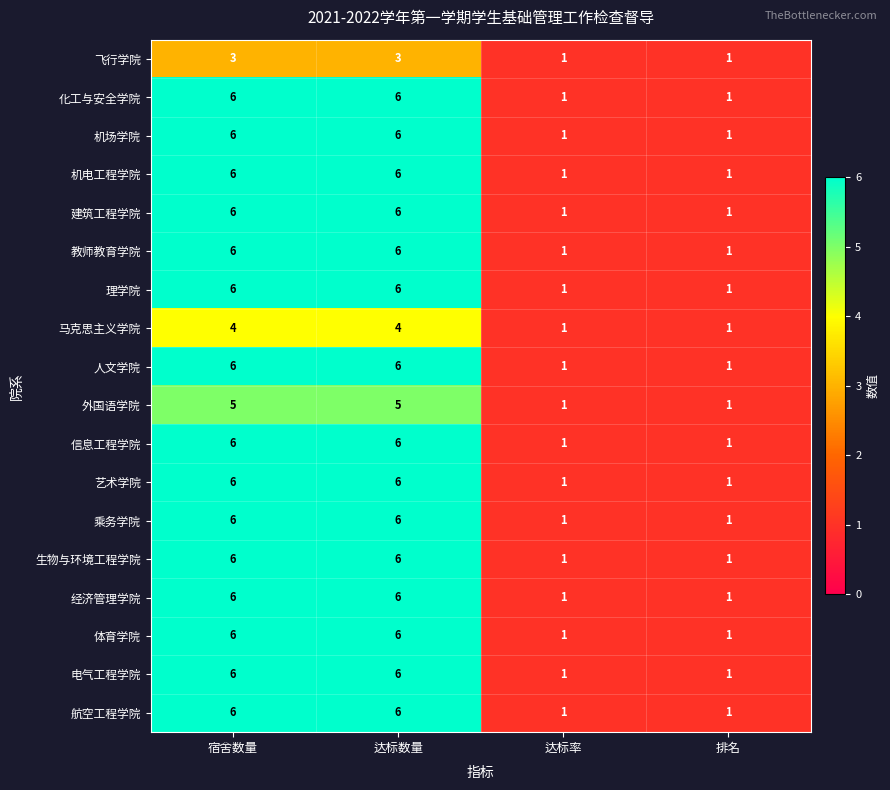

The 教师教育学院 series shows 0 at 达标率. True or false?

False